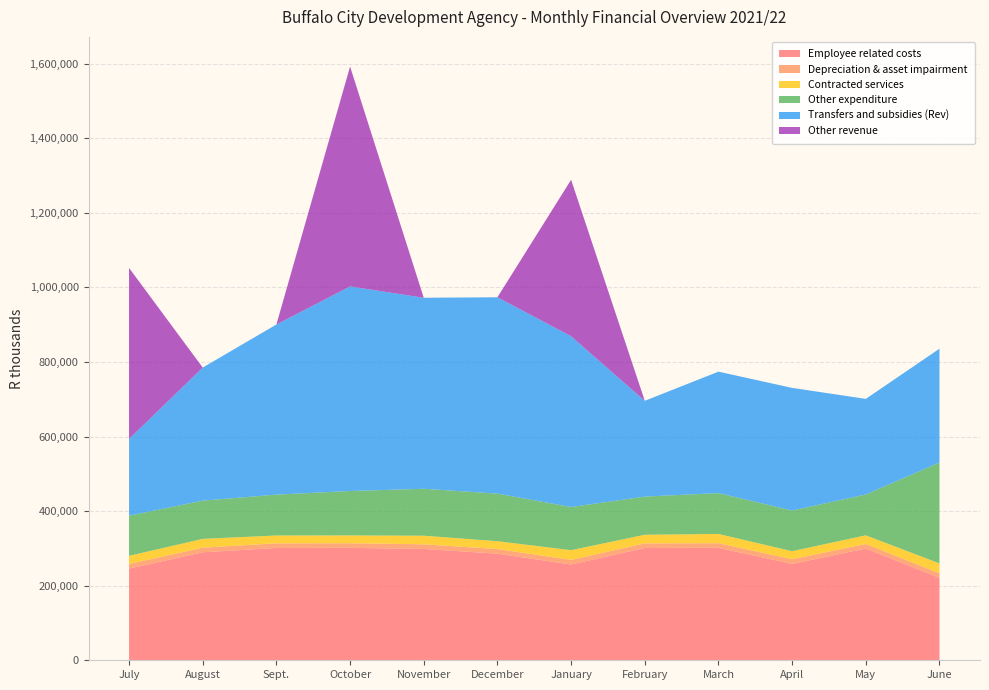

Reading left to right, list all the values displayed in this chart.

Employee related costs: July=245869	August=289652	Sept.=301256	October=301526	November=298635	December=285962	January=256859	February=301256	March=301586	April=258605	May=299685	June=220991
Depreciation & asset impairment: July=12374	August=12374	Sept.=12374	October=12374	November=12374	December=12374	January=12374	February=12374	March=12374	April=12374	May=12374	June=12371
Contracted services: July=21856	August=23586	Sept.=21058	October=20985	November=23056	December=21058	January=25986	February=23024	March=24856	April=21589	May=23058	June=26391
Other expenditure: July=107589	August=102589	Sept.=109589	October=119152	November=125896	December=127589	January=115856	February=102365	March=109589	April=109000	May=109586	June=270725
Transfers and subsidies (Rev): July=205896	August=356859	Sept.=456325	October=548625	November=512365	December=526589	January=458020	February=256895	March=325689	April=328956	May=256358	June=305223
Other revenue: July=458652	August=0	Sept.=0	October=589658	November=0	December=0	January=419547	February=0	March=0	April=0	May=0	June=0